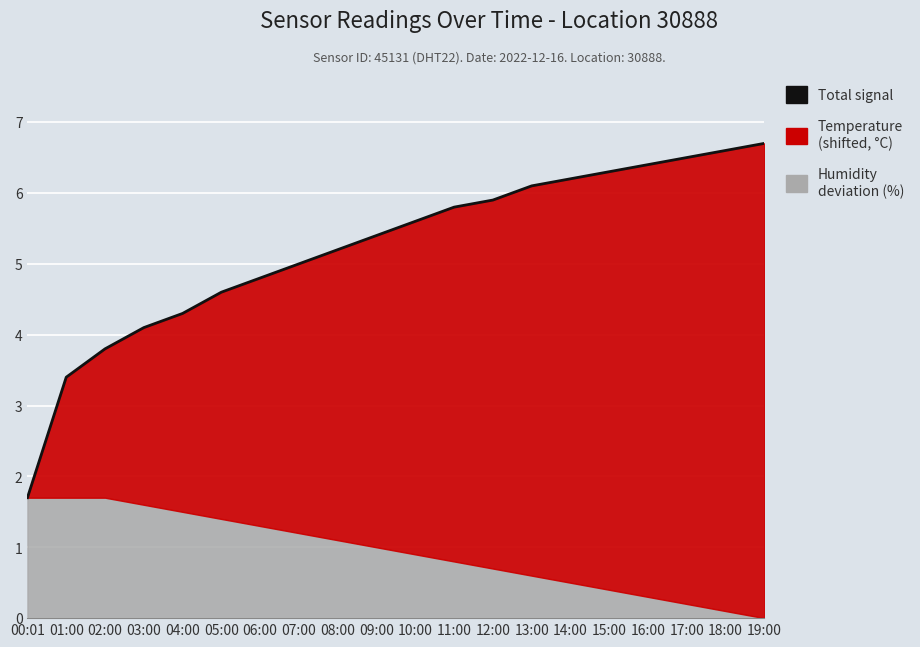

What is the label of the 17th point from the right?

03:00